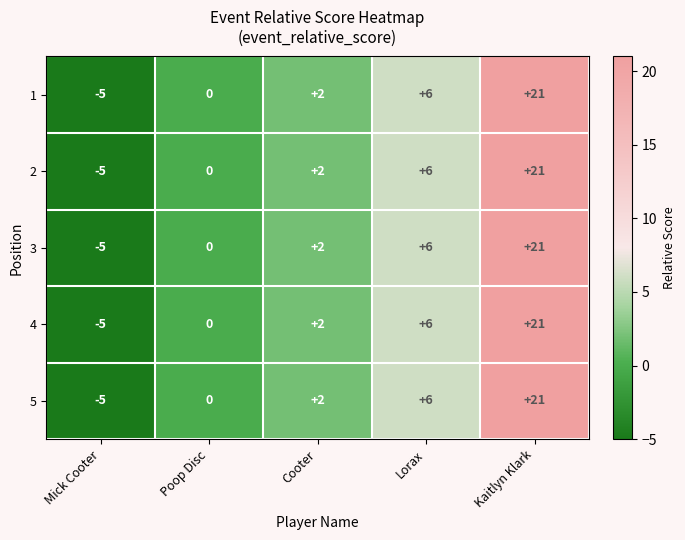

List the labels in order of 3 value, smallest first.

Mick Cooter, Poop Disc, Cooter, Lorax, Kaitlyn Klark